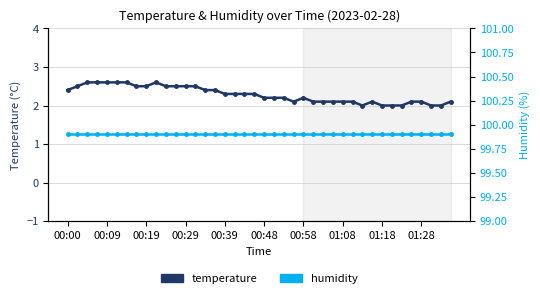

In temperature, how many points are lower than both neighbors (excluding endpoints)?

2